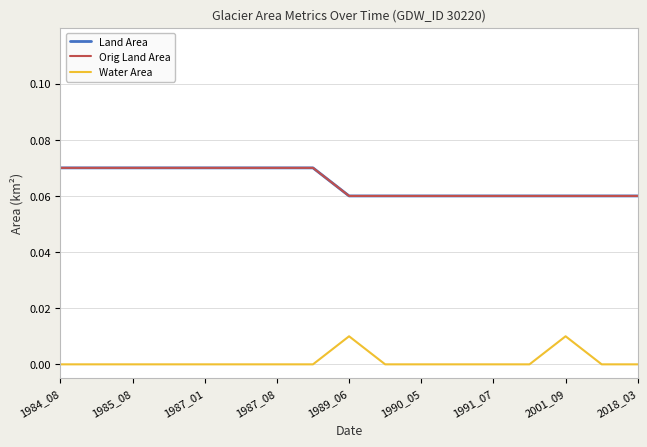

True or false: Orig Land Area and Water Area cross at least once.

False